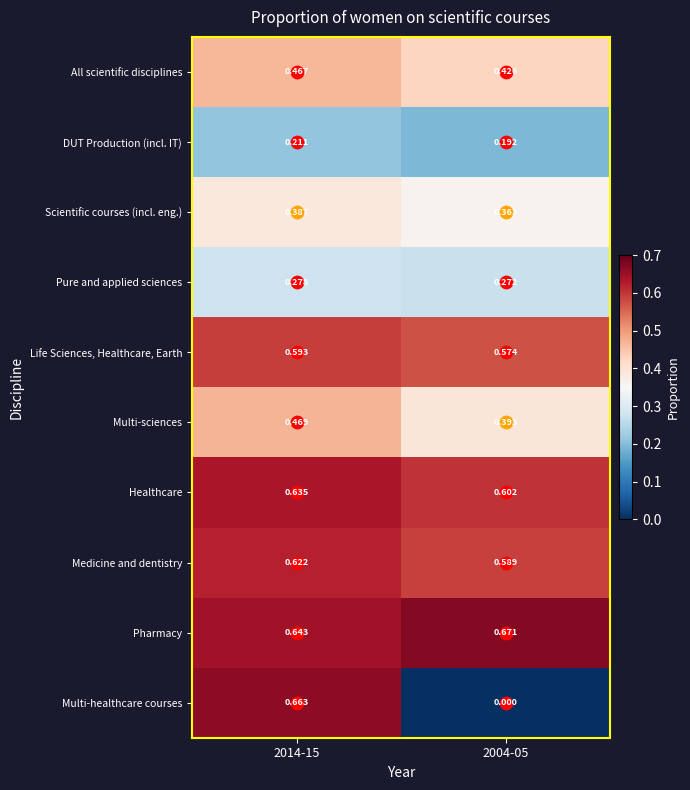

Is the value of Scientific courses (incl. eng.) at 2004-05 greater than the value of Healthcare at 2014-15?

No